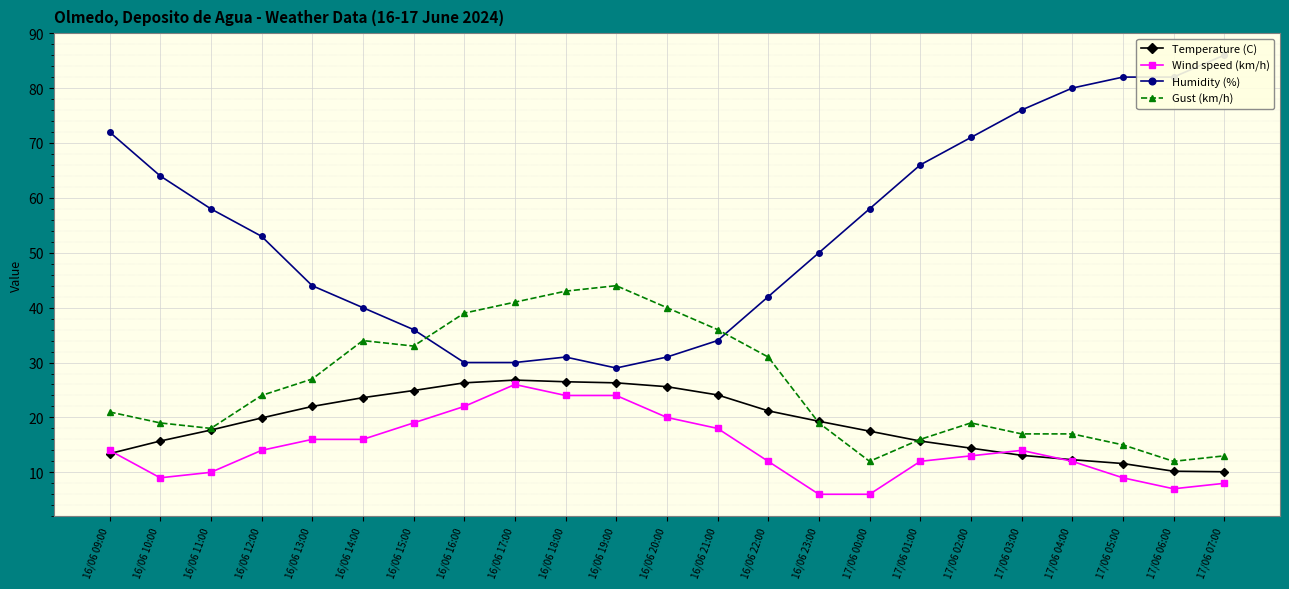

What are all the series names shown in the legend?

Temperature (C), Wind speed (km/h), Humidity (%), Gust (km/h)